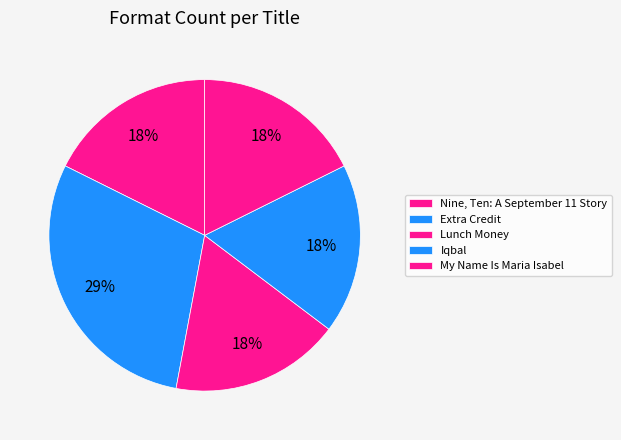

Combined, do Nine, Ten: A September 11 Story and Iqbal account for over 50%?

No